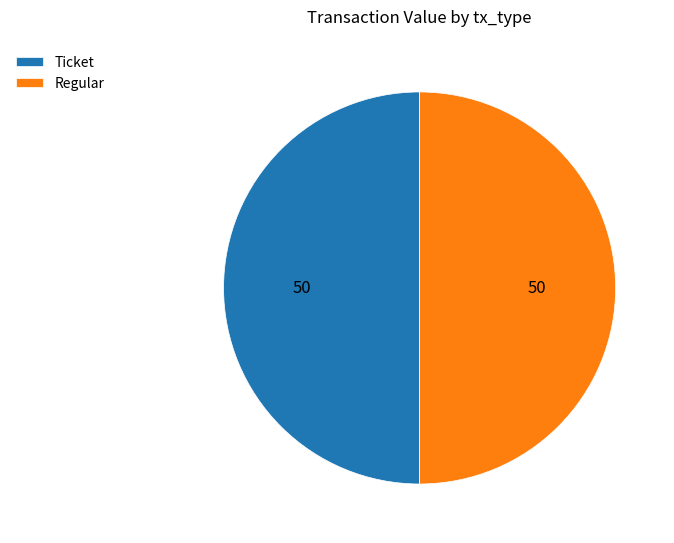

The Ticket slice represents 62% of the pie. True or false?

False